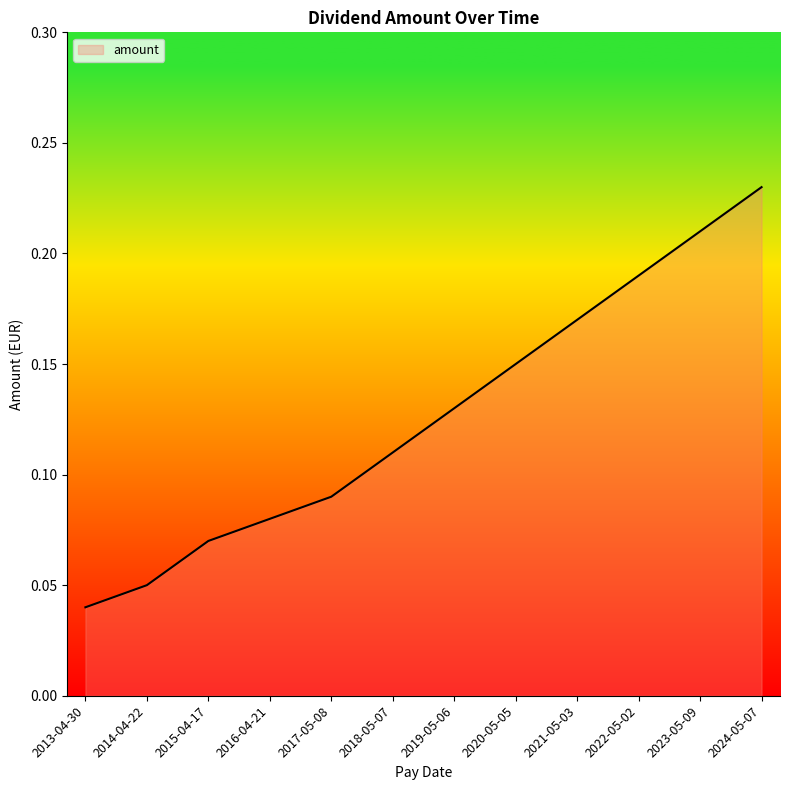

Which category has the lowest value across all series?

2013-04-30